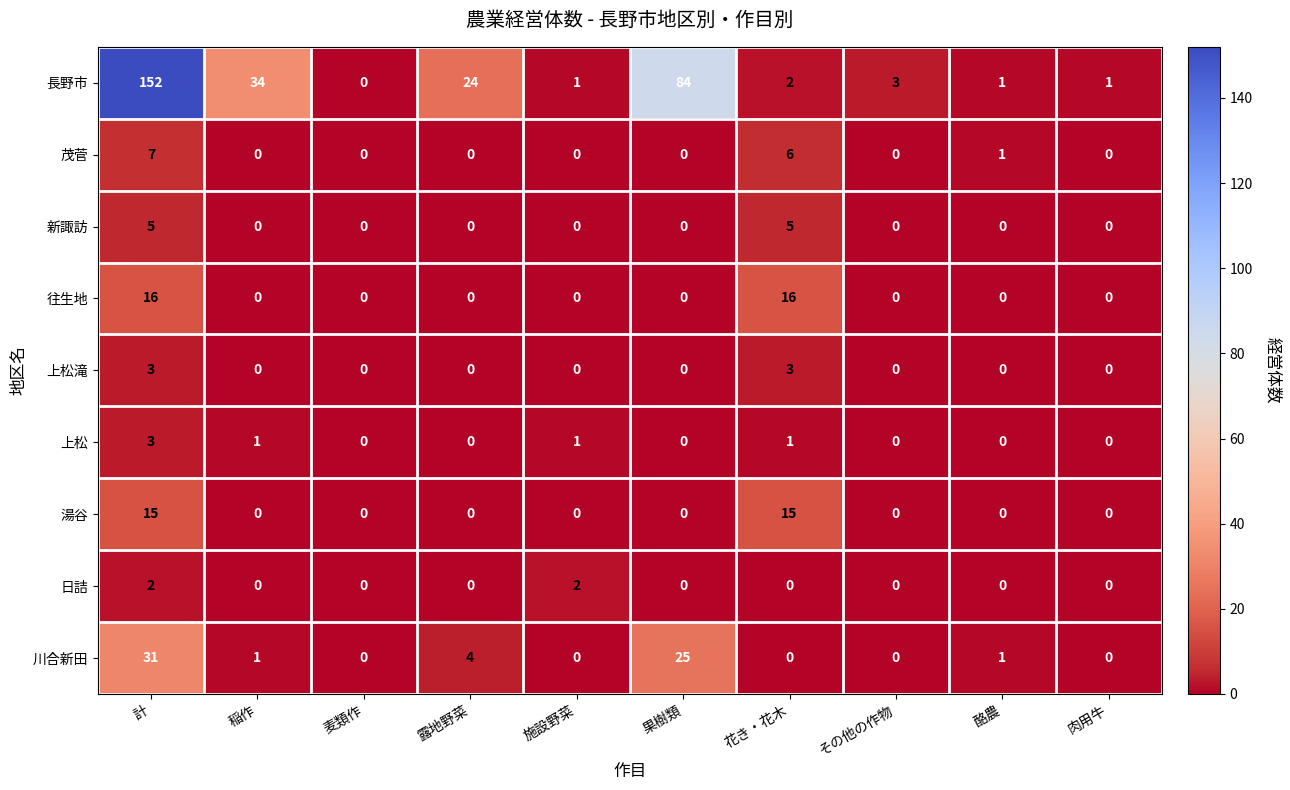

Which label corresponds to the largest value in the chart?

計